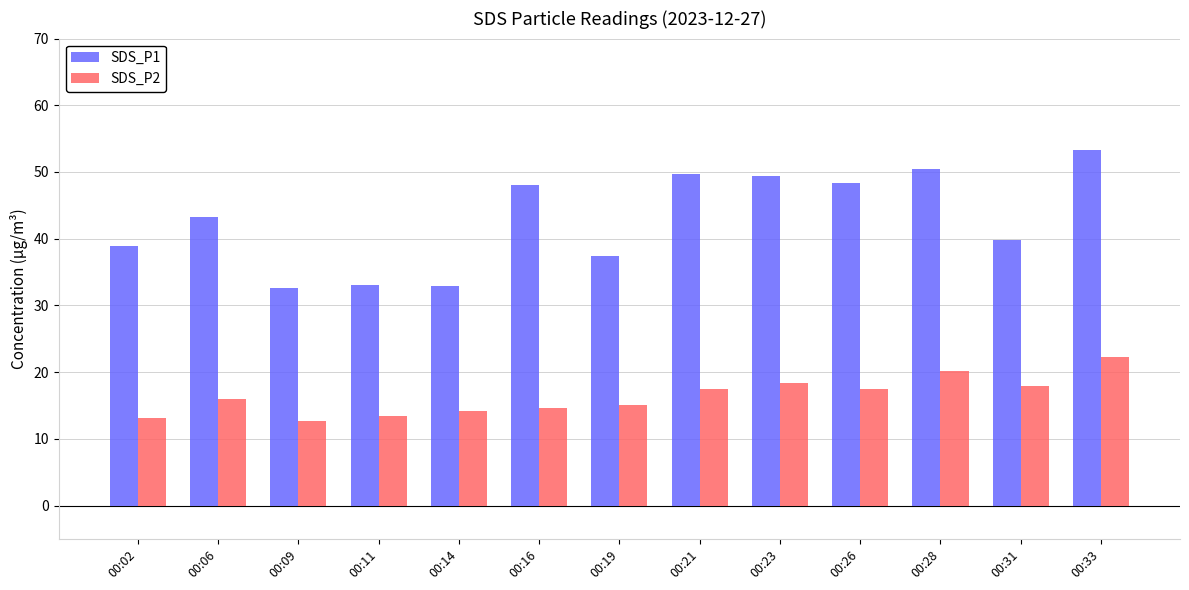

The SDS_P2 series shows 5.9 at 00:19. True or false?

False